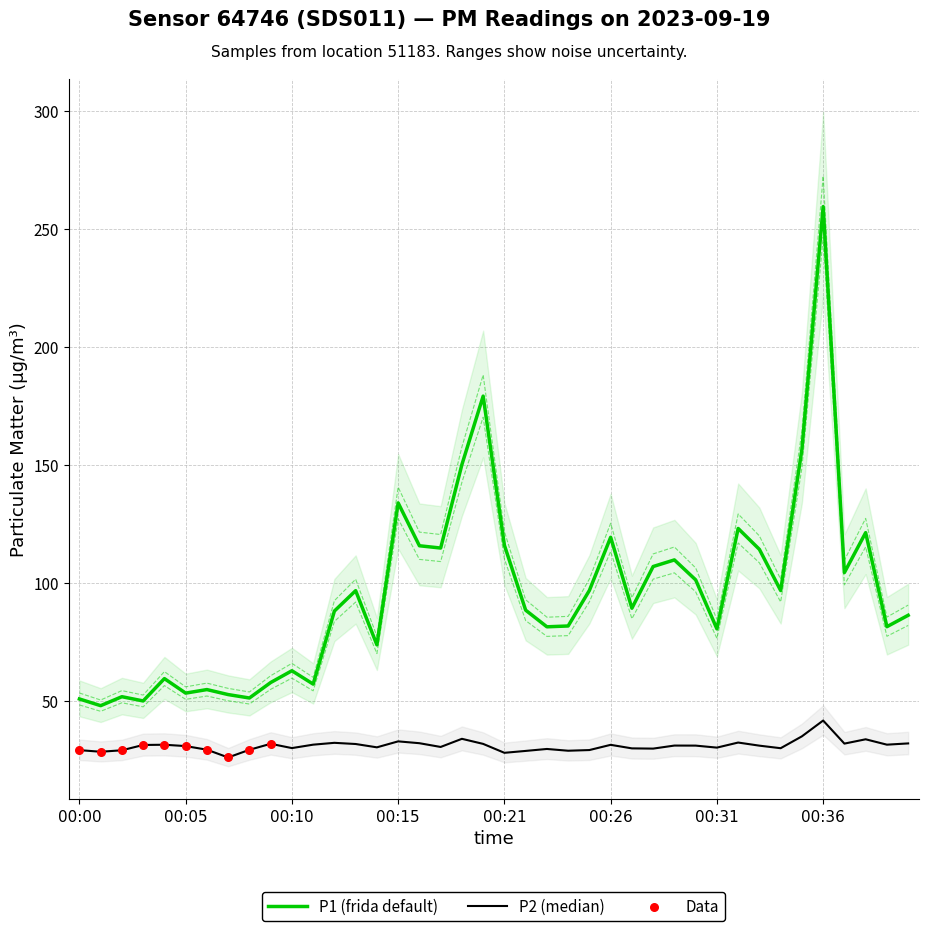

What is the highest value of the P1 (frida default) series?

259.3